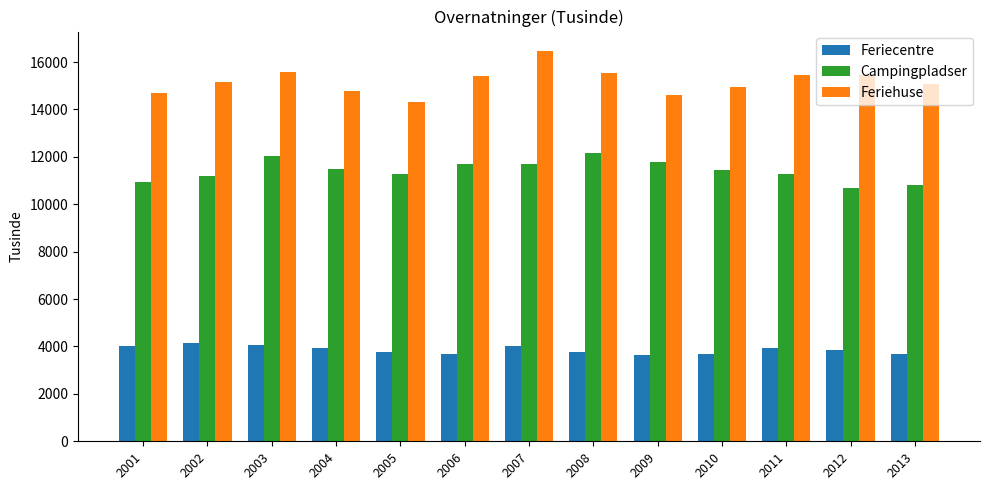

Is the value of Campingpladser at 2005 greater than the value of Feriehuse at 2005?

No